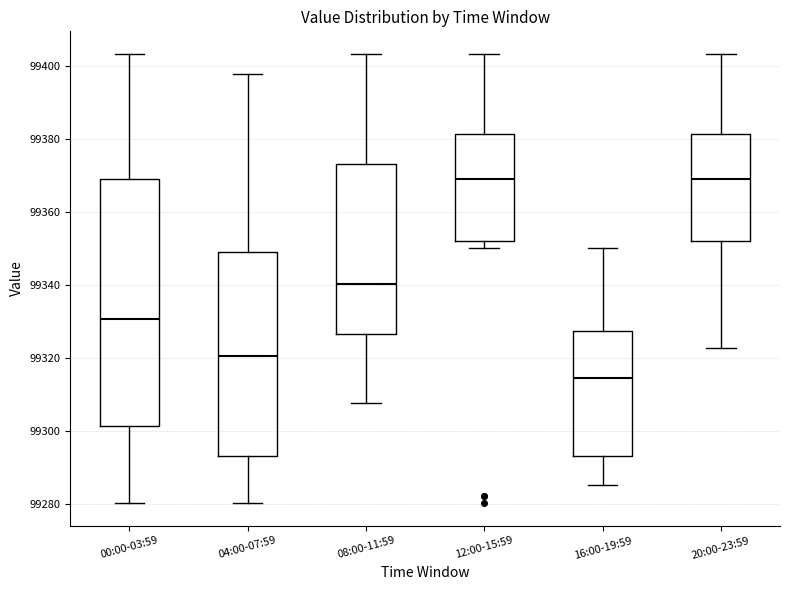

Where is the upper edge of the box for 12:00-15:59 on the y-axis? The values are not printed on the chart, so give them approximately, as read against the axis.

99382